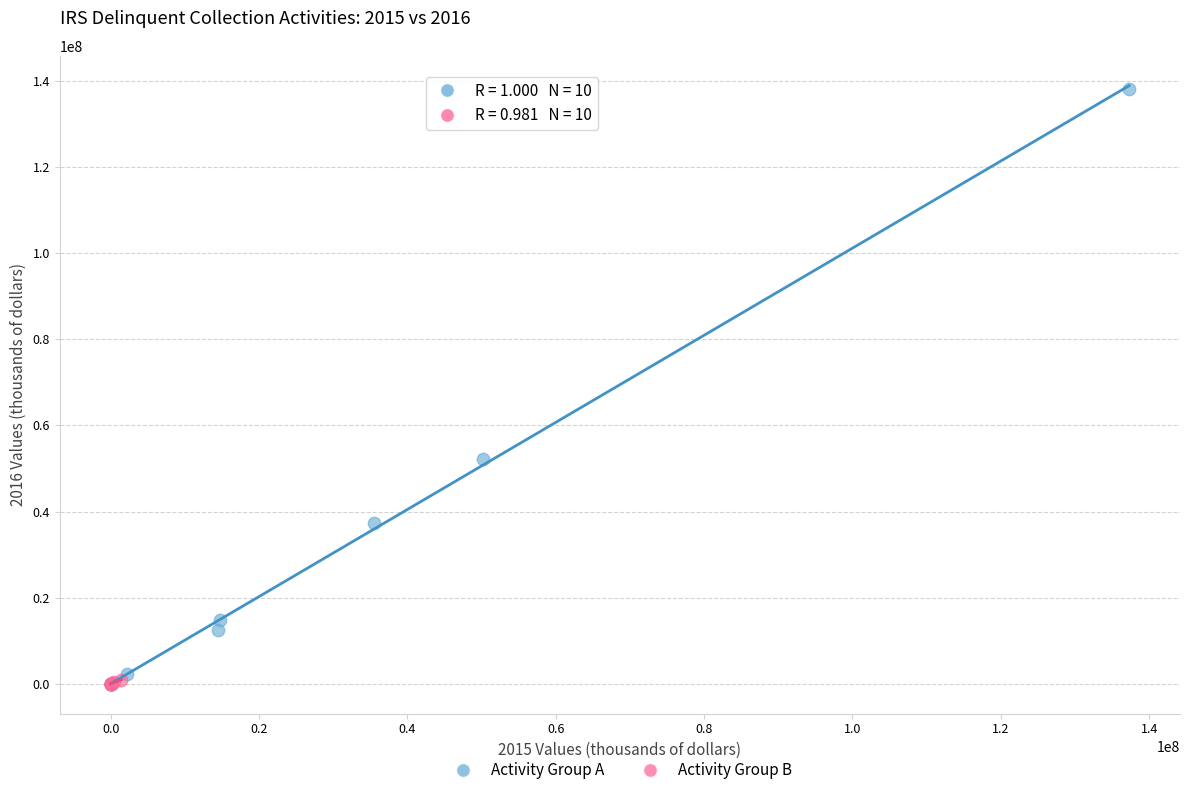

Which series contains the highest Y value?

Activity Group A